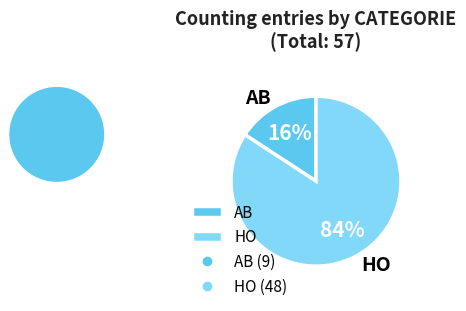

The AB slice represents 16% of the pie. True or false?

True